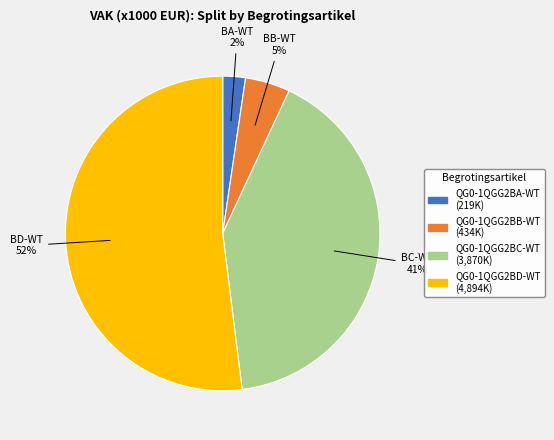

To the nearest percent, what portion does QG0-1QGG2BD-WT represent?

52%